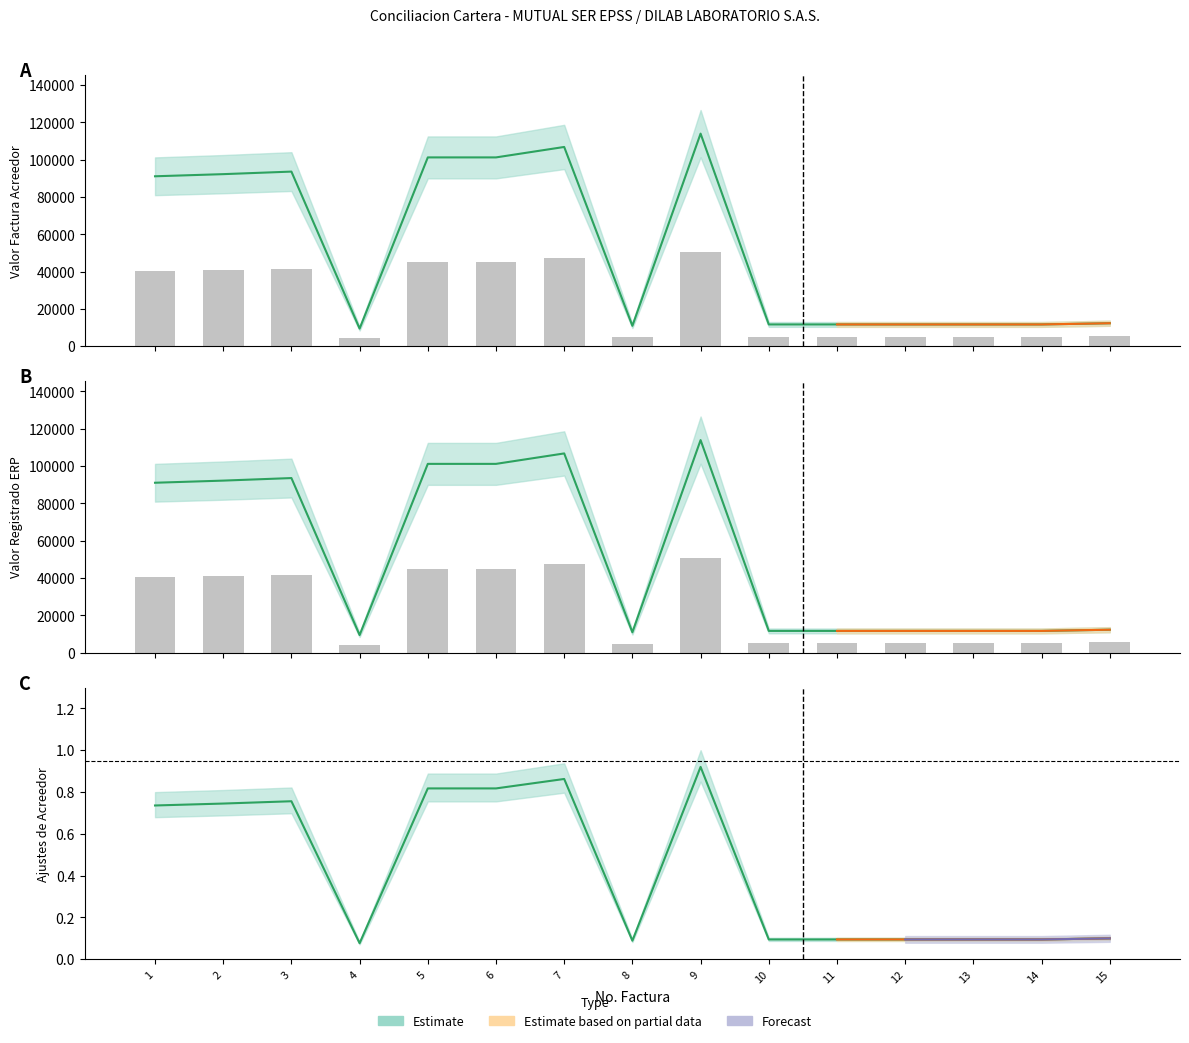

The value of AJUSTES DE ACREEDOR at 10 is 3388. True or false?

False